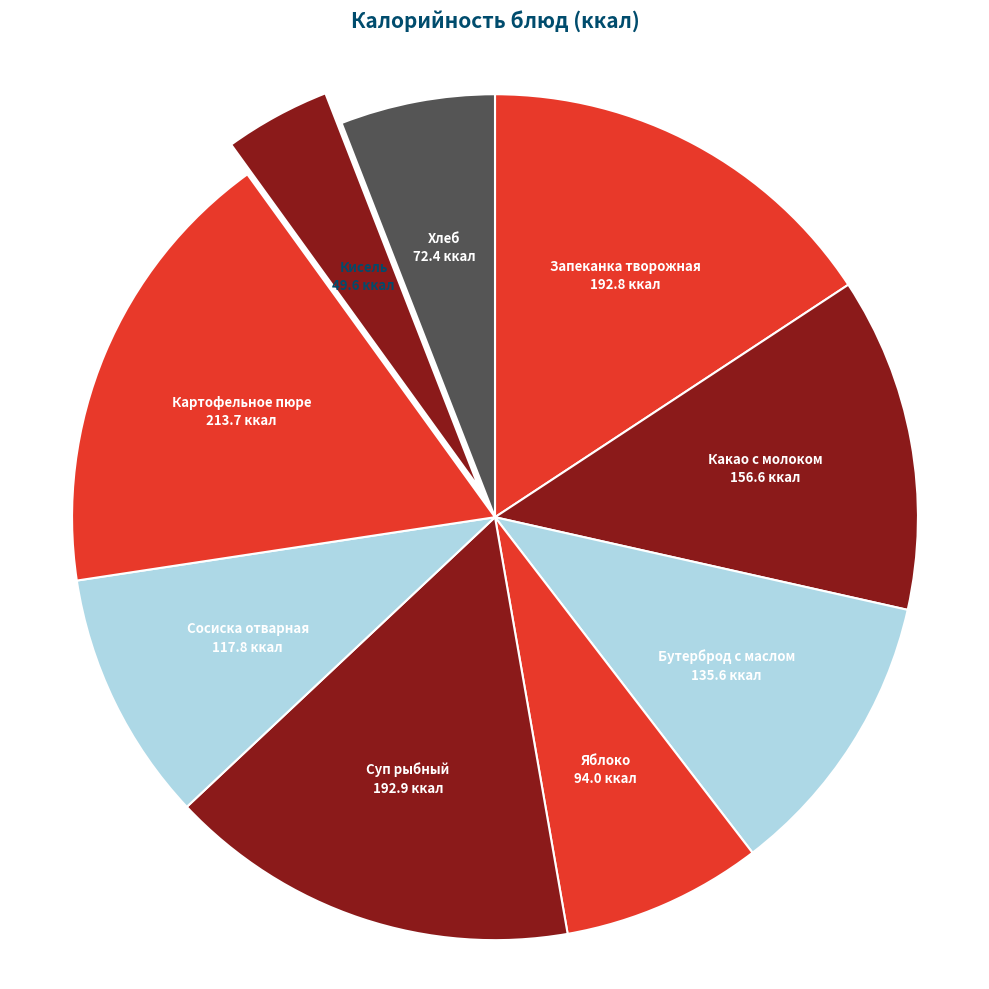

Which slice is the largest?

Картофельное пюре